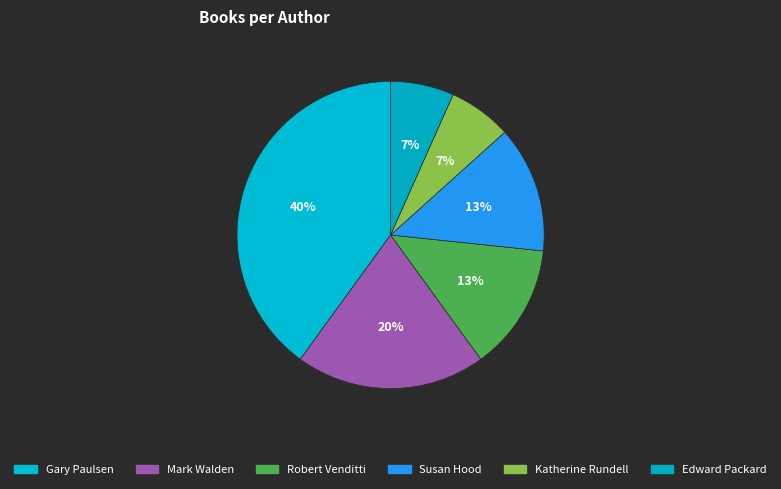

How many segments does this pie chart have?

6